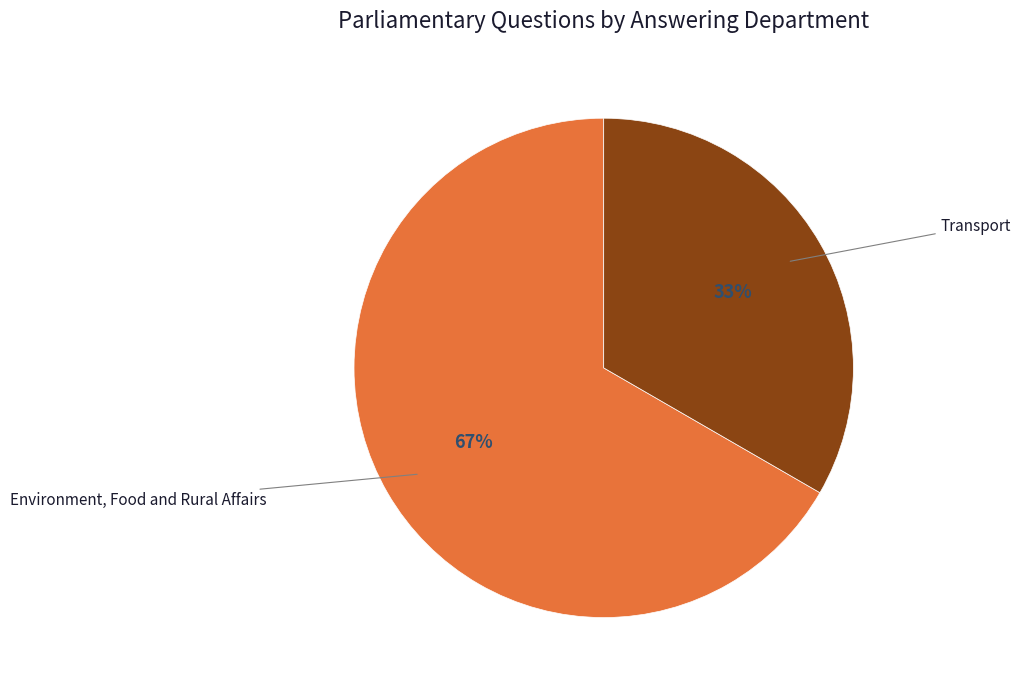

Is there any slice that represents more than half of the pie?

Yes